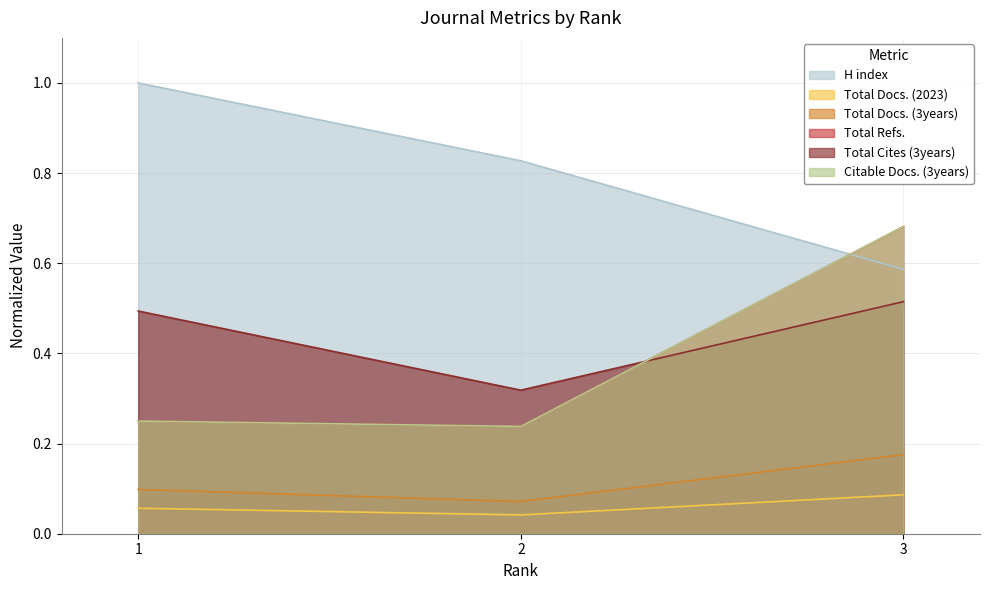

Reading right to left, list all the values displayed in this chart.

H index: 0.6	0.8	1.0
Total Docs. (2023): 0.1	0.0	0.1
Total Docs. (3years): 0.2	0.1	0.1
Total Refs.: 0.7	0.2	0.2
Total Cites (3years): 0.5	0.3	0.5
Citable Docs. (3years): 0.7	0.2	0.2